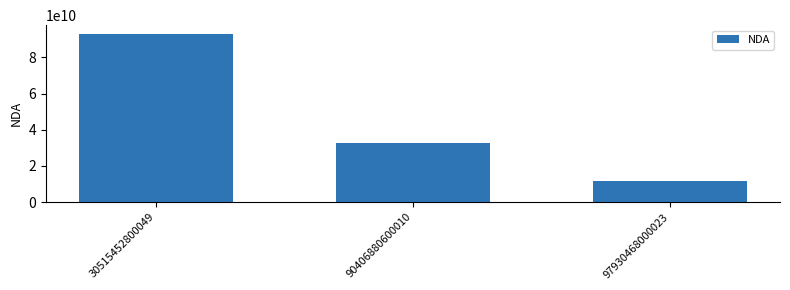

What is the change in value from 30515452800049 to 97930468000023?

-81179181018